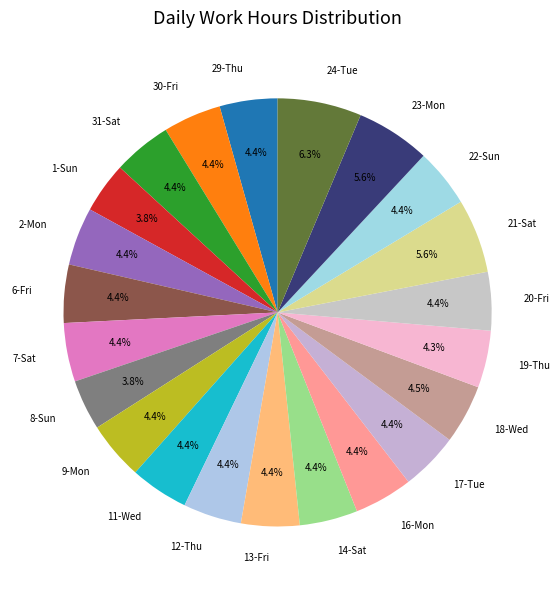

Do 20-Fri and 7-Sat together represent more than half of the pie?

No